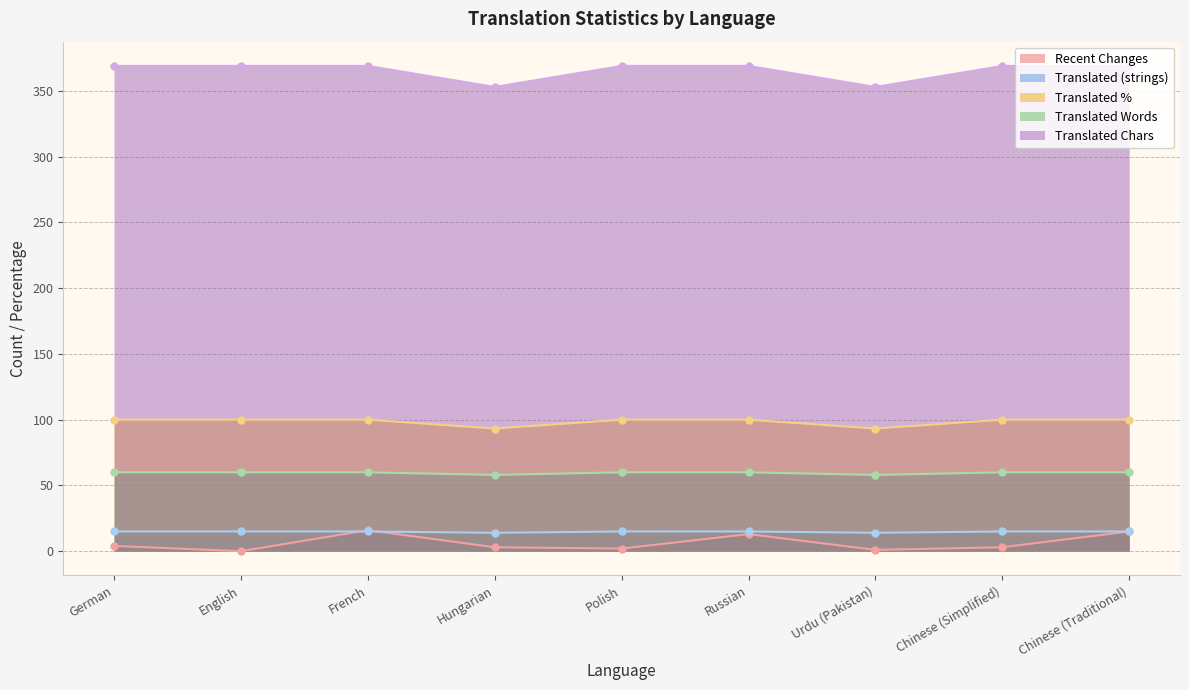

What is the sum of all translated_chars values?

3289.0